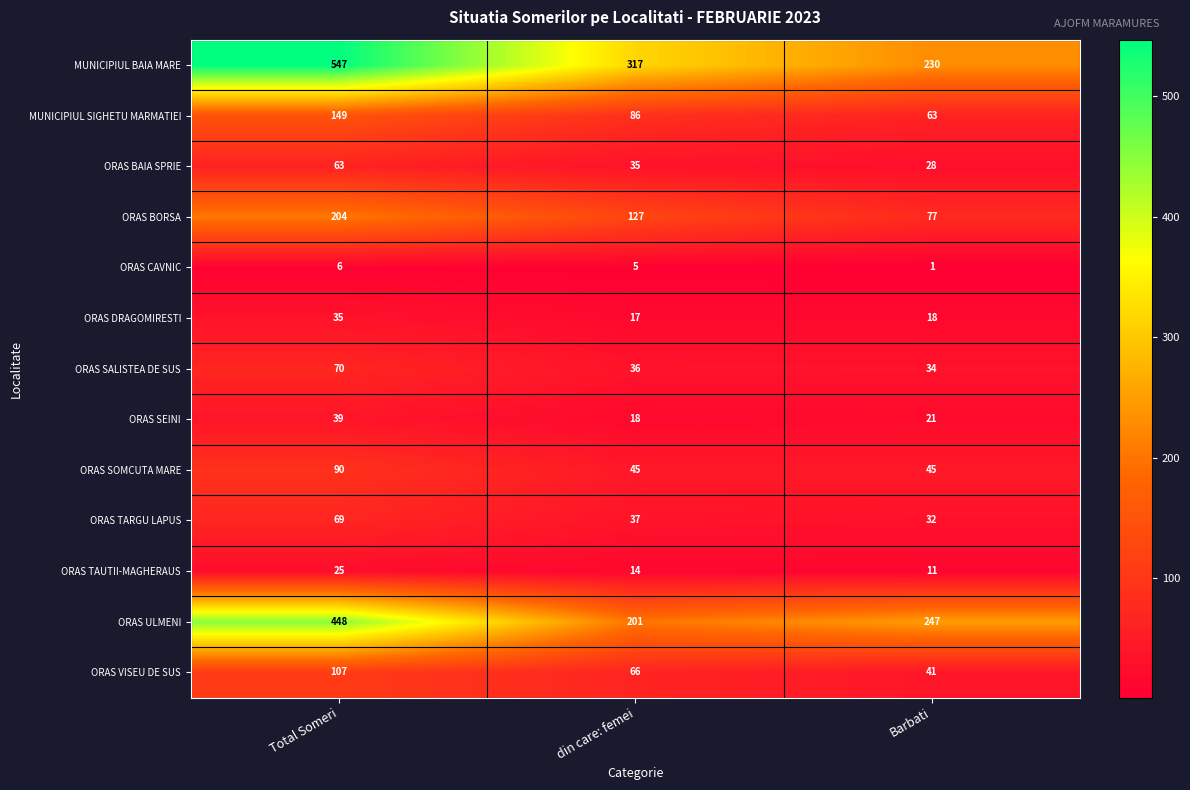

What is the difference between the maximum and minimum values in the ORAS TAUTII-MAGHERAUS series?

14